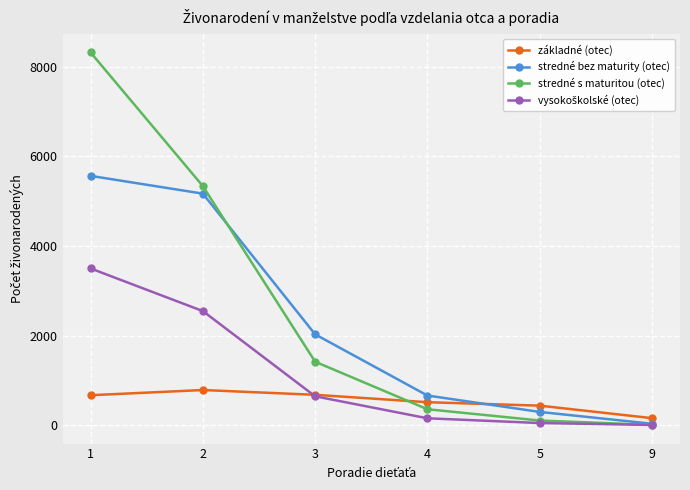

How many times do základné (otec) and stredné bez maturity (otec) cross each other?

1